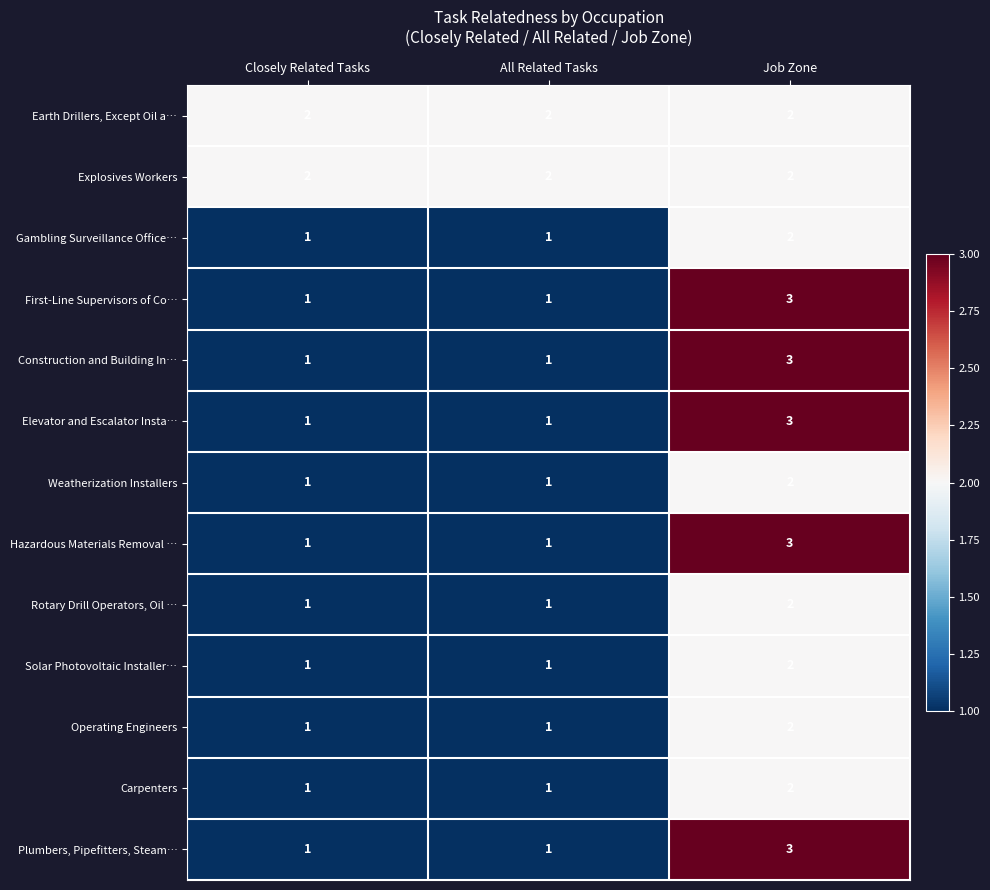

What is the total value across all series at All Related Tasks?

15